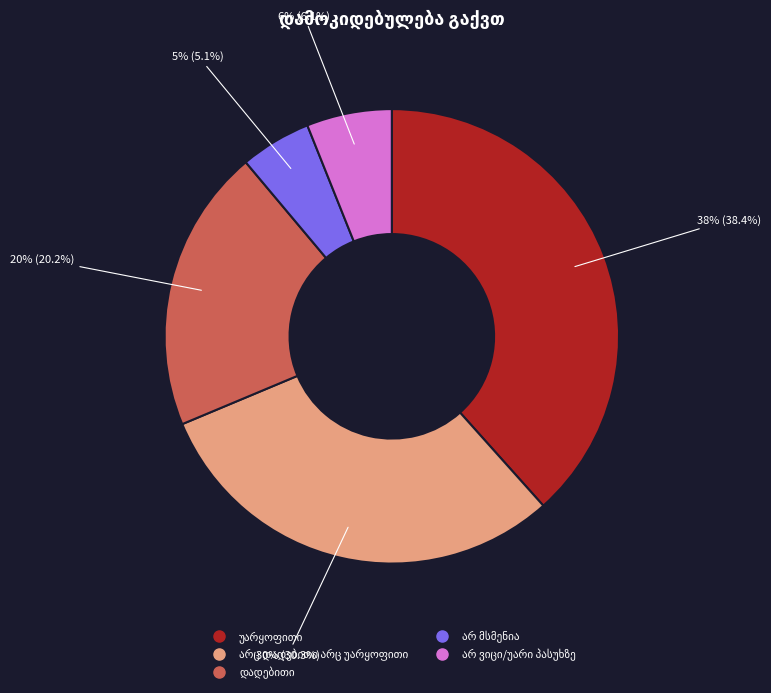

Is there a majority slice in this chart?

No